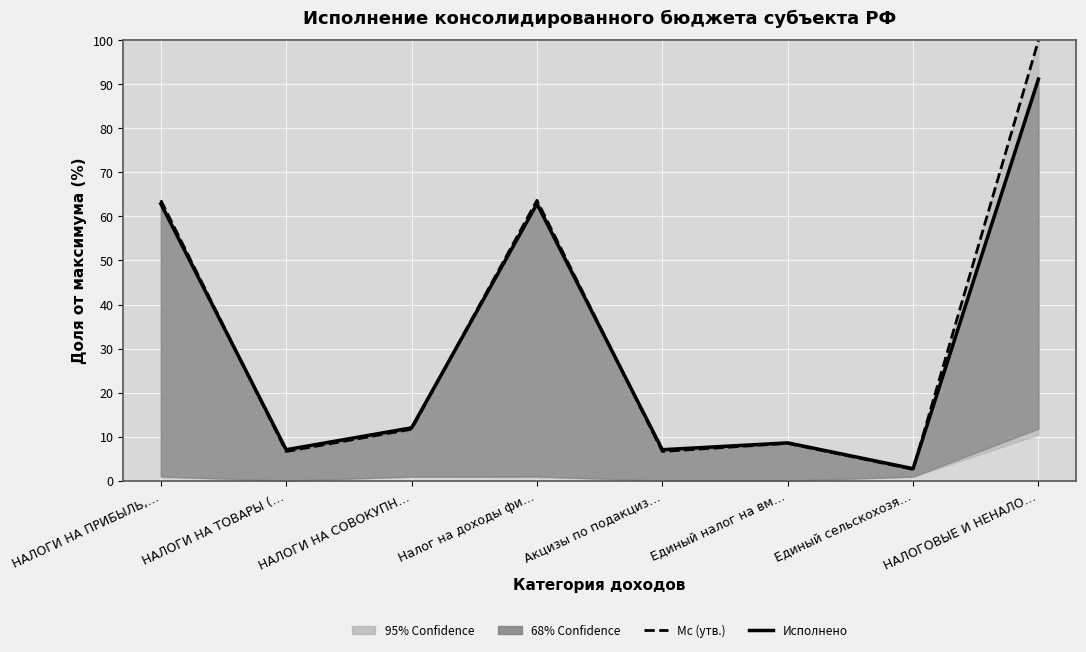

True or false: Исполнено муниц. районы has more than 1 interior local peaks.

True